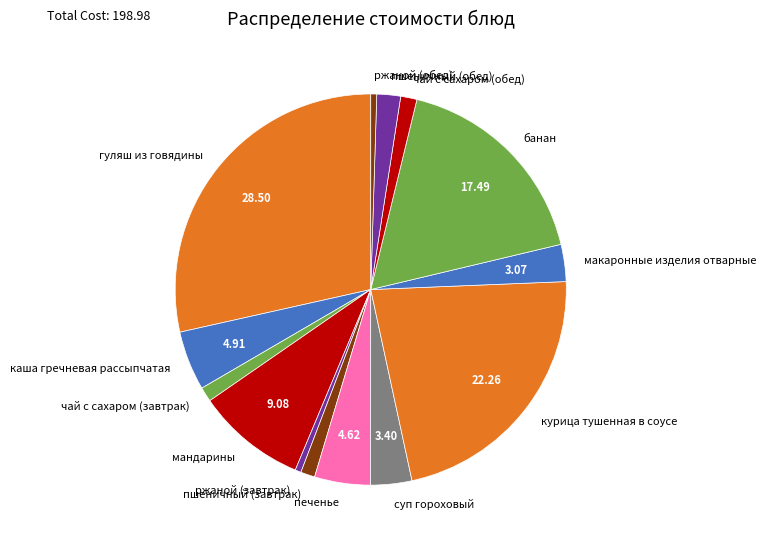

Approximately how many times larger is the value at печенье compared to банан?

0.3